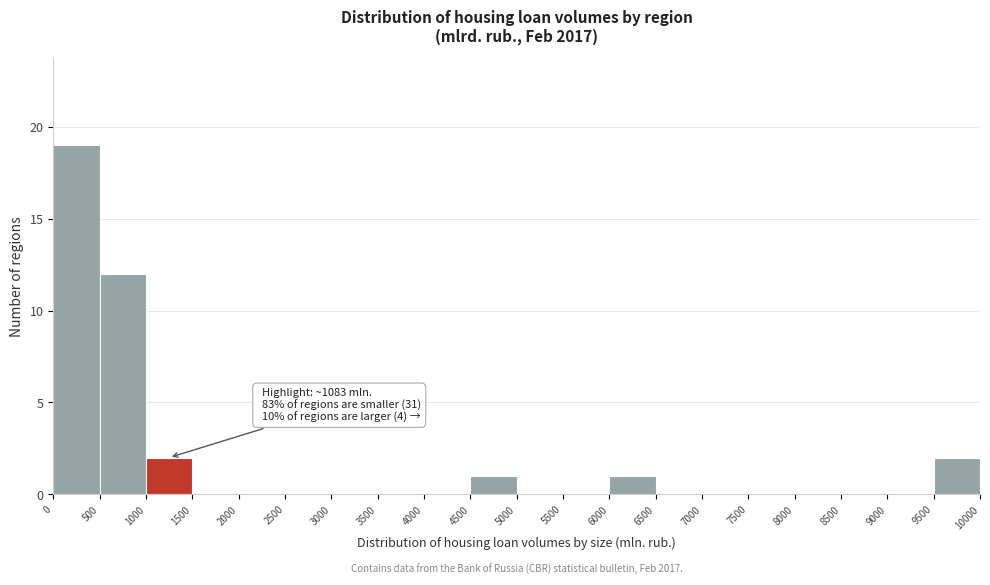

Over which range of the x-axis is the bar tallest?

0 to 500